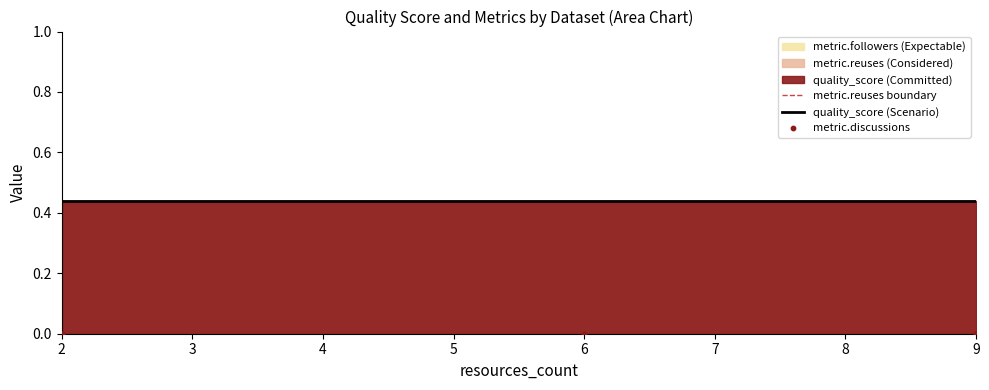

Which series has the largest Y range (max minus min)?

metric.reuses boundary